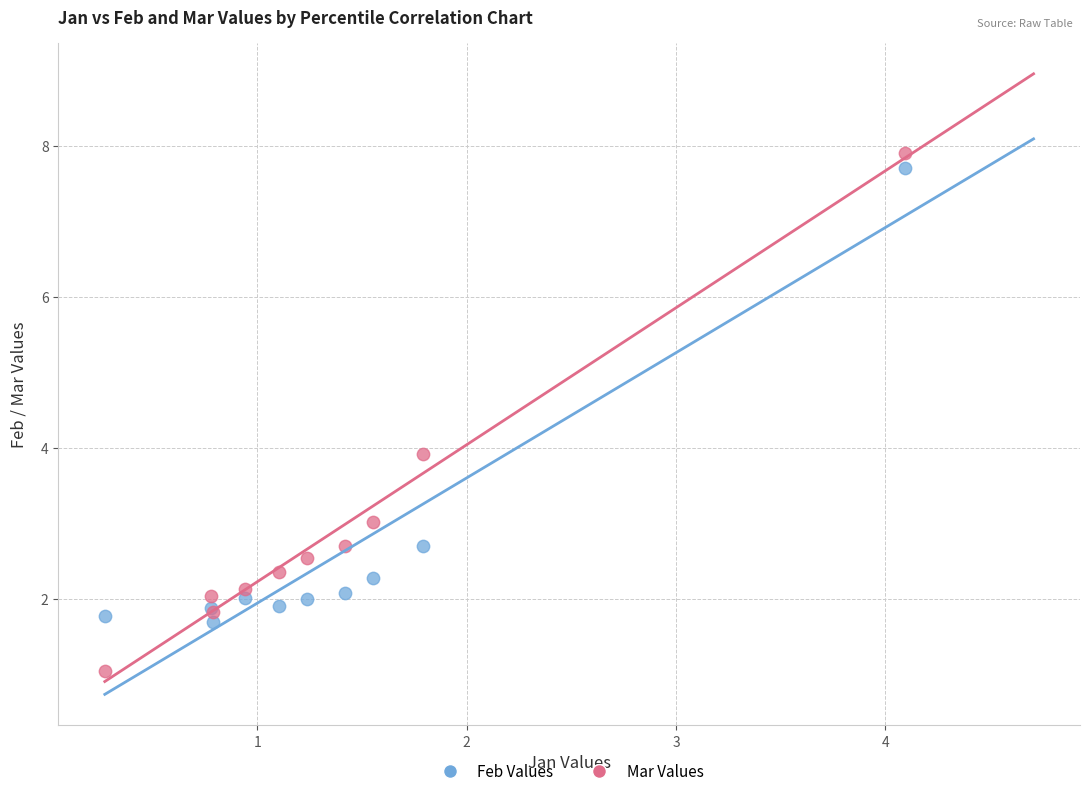

What are all the series names shown in the legend?

Feb Values, Mar Values